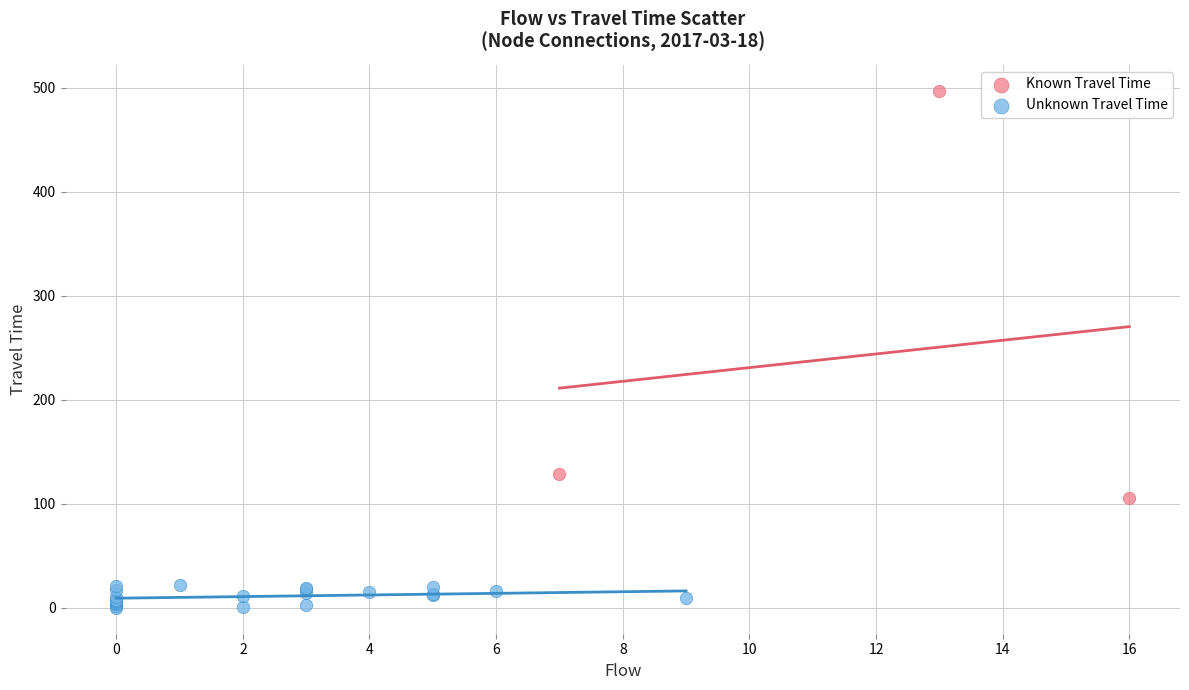

Which series has the largest Y range (max minus min)?

Known Travel Time